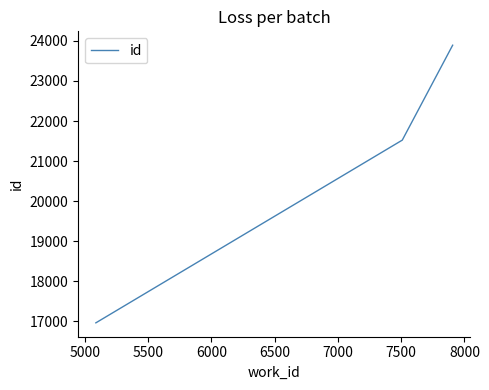

How many values are between 16960 and 23893?

3